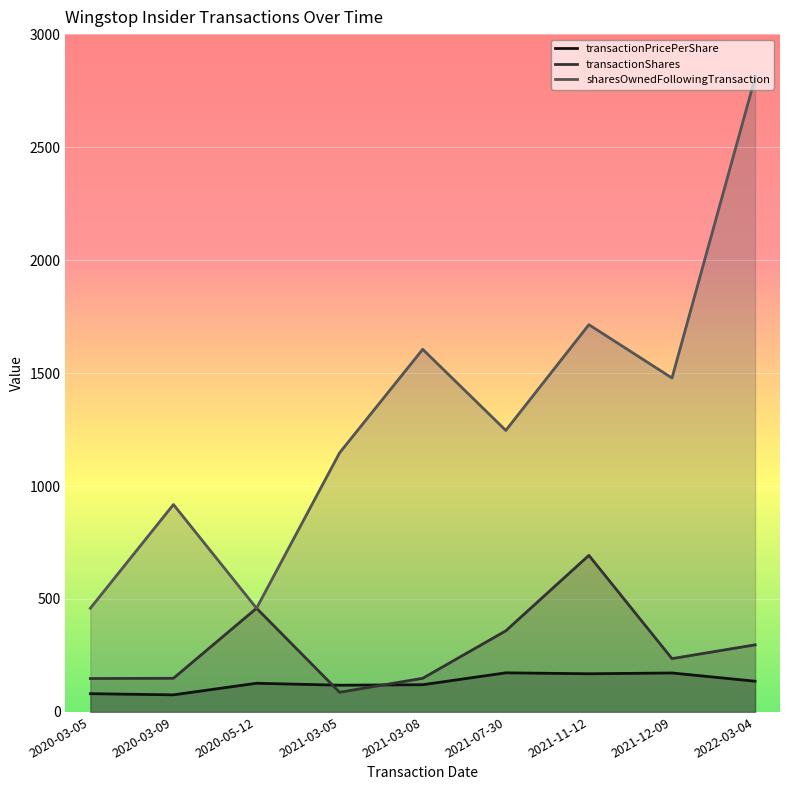

What is the minimum value shown in the chart?

75.6